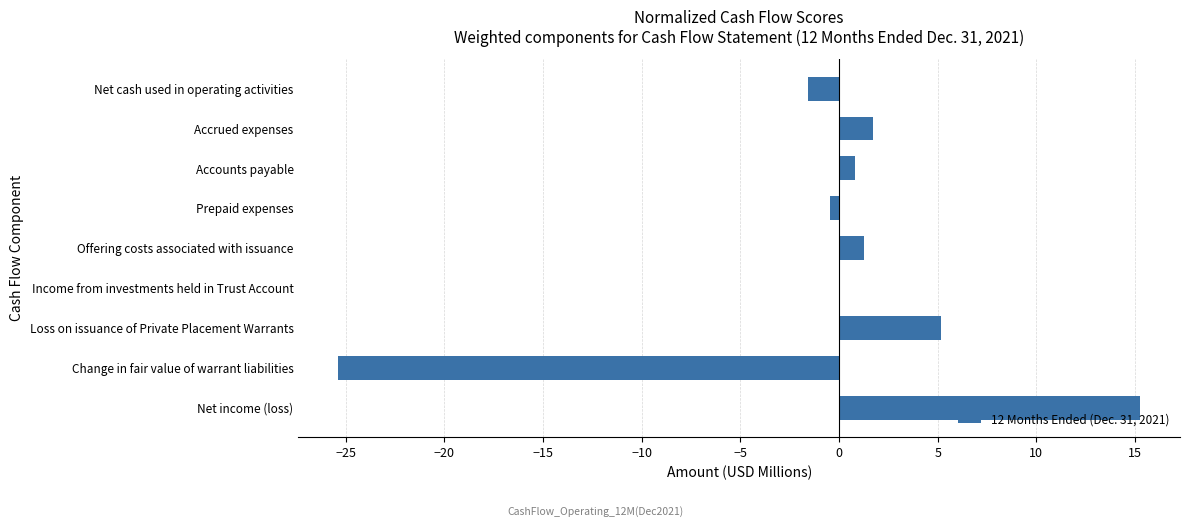

What value does the data have at Change in fair value of warrant liabilities?

-25.4